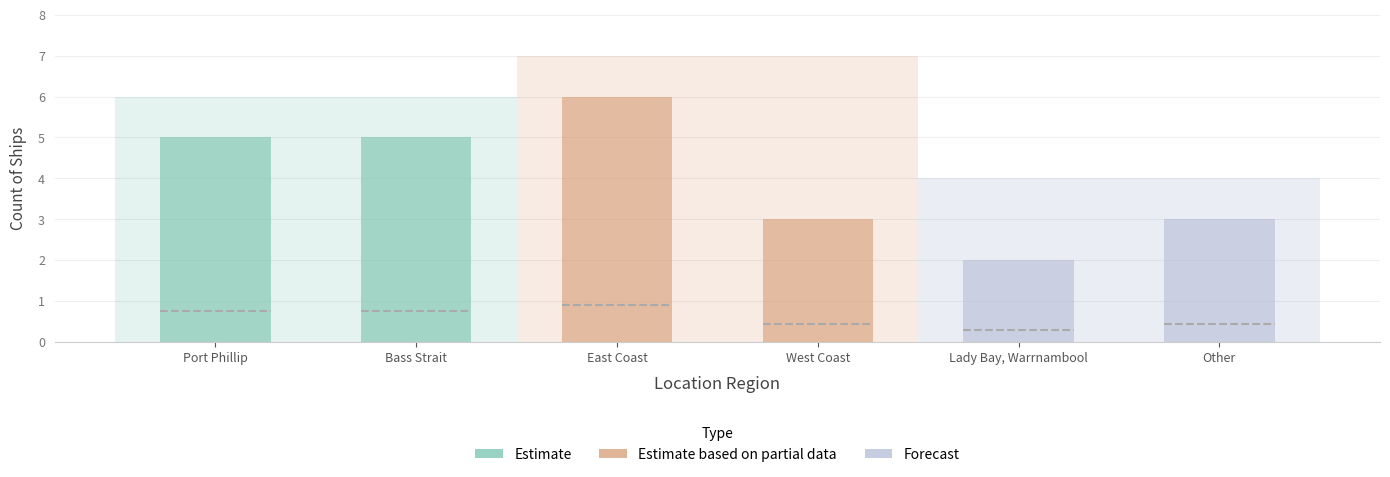

Is it true that the value at West Coast is 3?

True